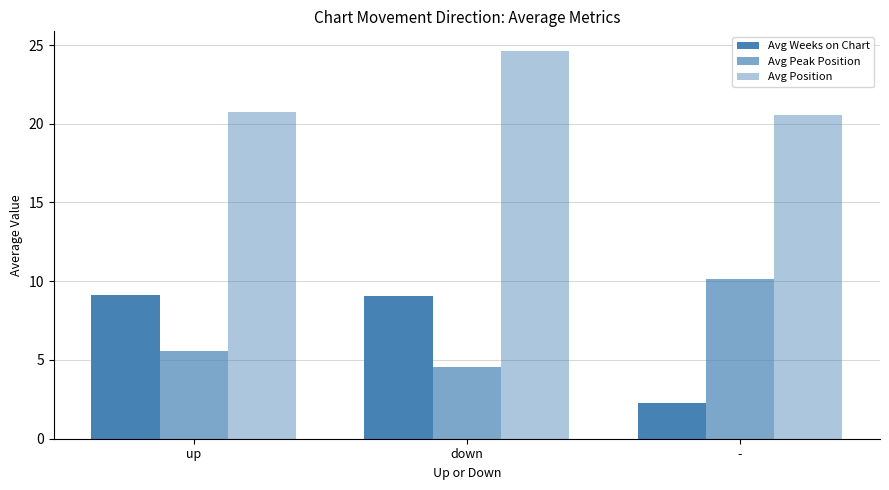

Does the chart contain stacked bars?

No